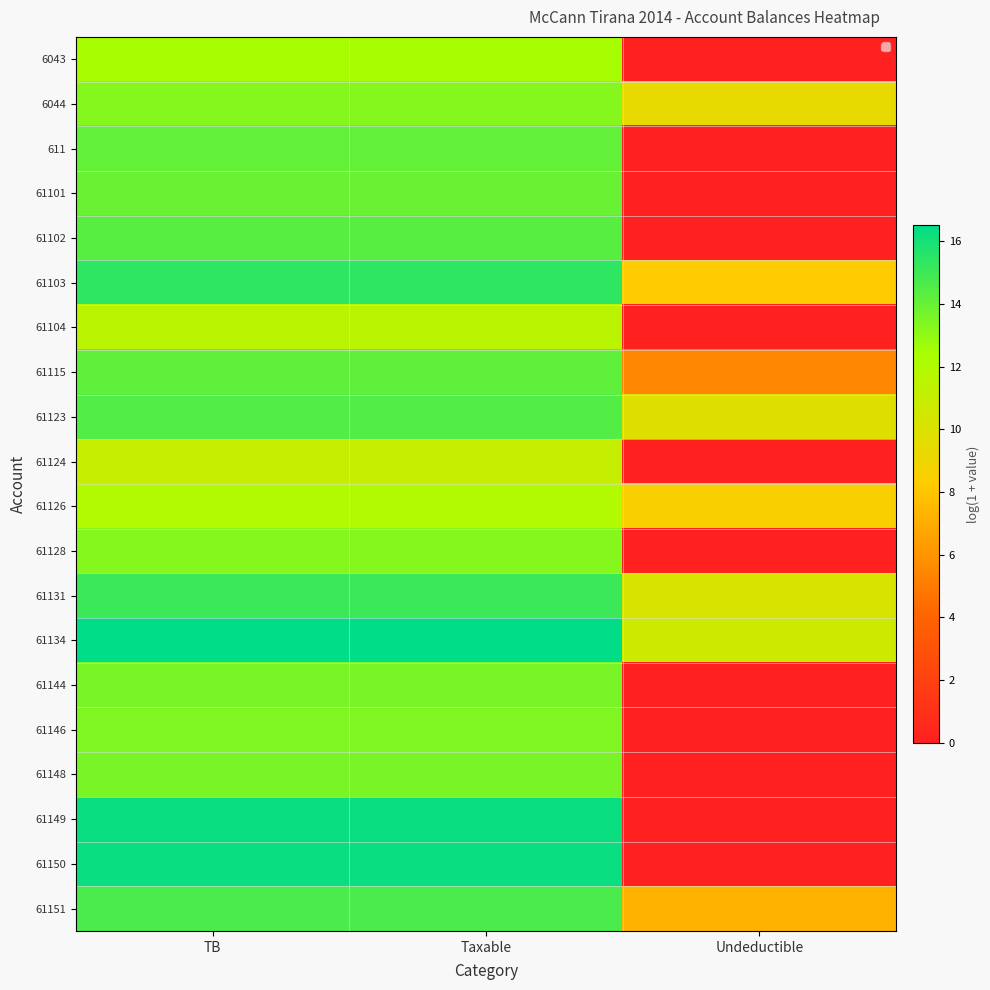

At which category is the sum across all series the highest?

TB